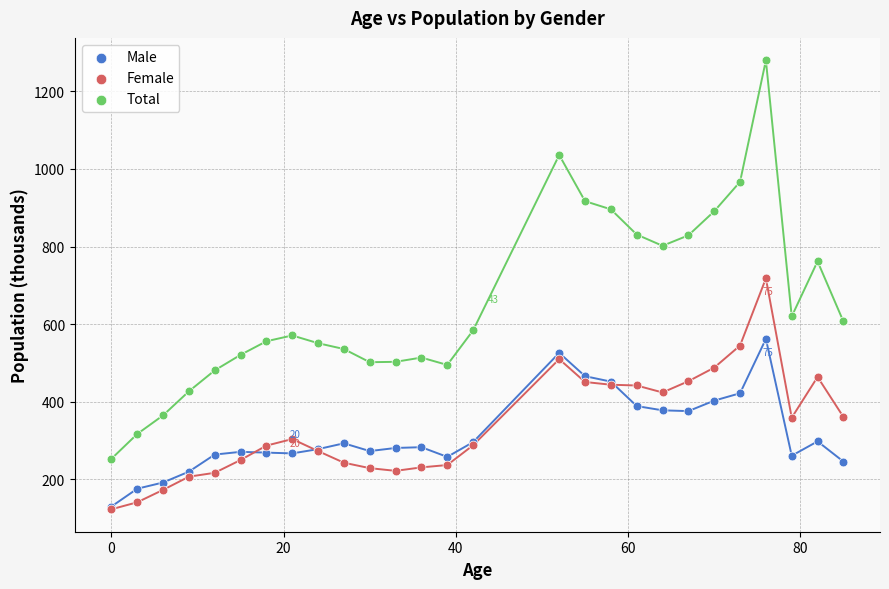

Which series has the widest spread of Y values?

Total